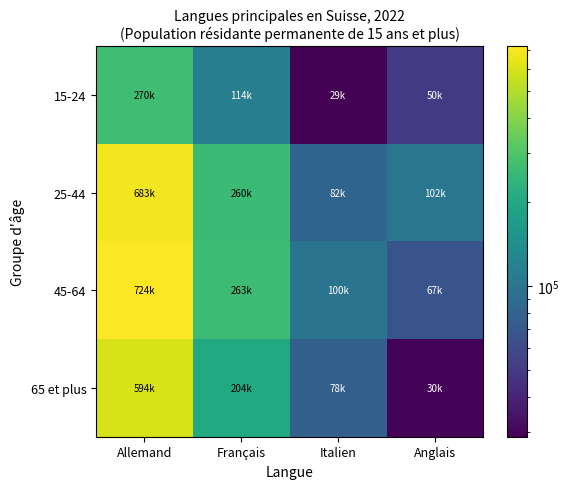

Reading left to right, extract all data points from this chart.

15-24: Allemand=269974.2	Français=113919.9	Italien=28865.7	Anglais=49686.7
25-44: Allemand=682990.6	Français=260201.9	Italien=81524.9	Anglais=102177.3
45-64: Allemand=723941.1	Français=262893.2	Italien=99577.9	Anglais=66964.3
65 et plus: Allemand=594229.7	Français=204057.9	Italien=77556.1	Anglais=29740.3